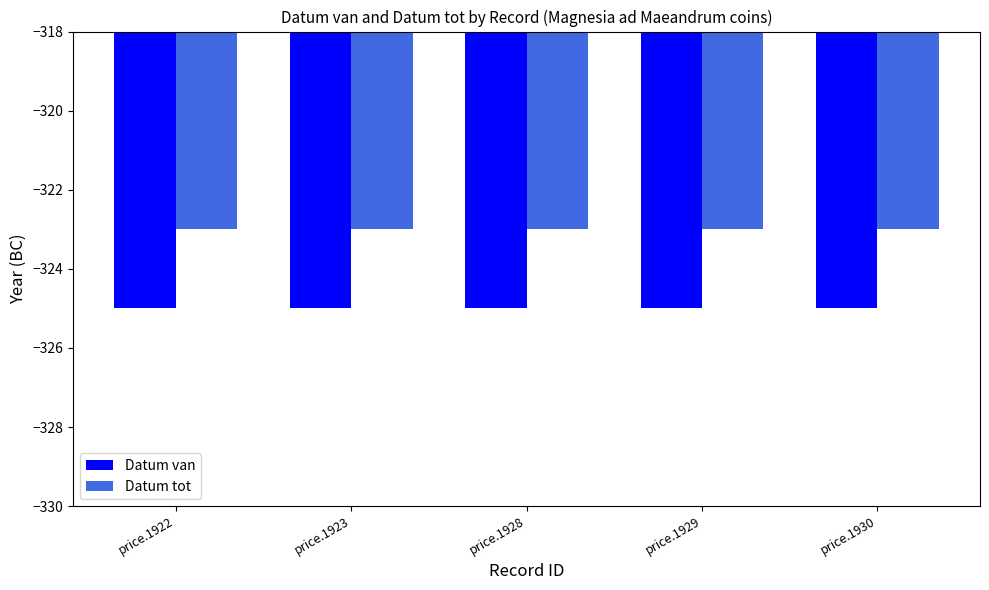

Are the bars grouped side by side (vs. stacked)?

Yes